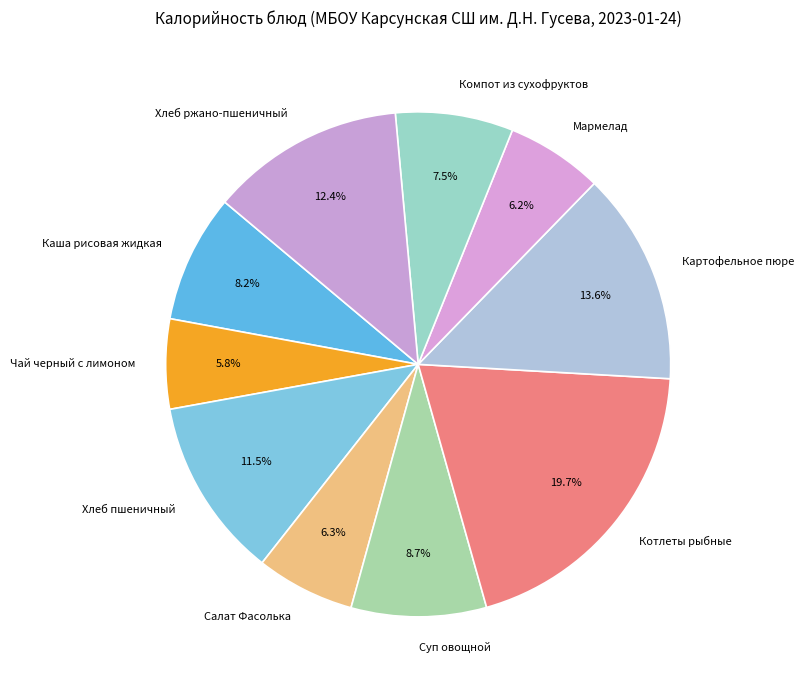

Is there any slice that represents more than half of the pie?

No